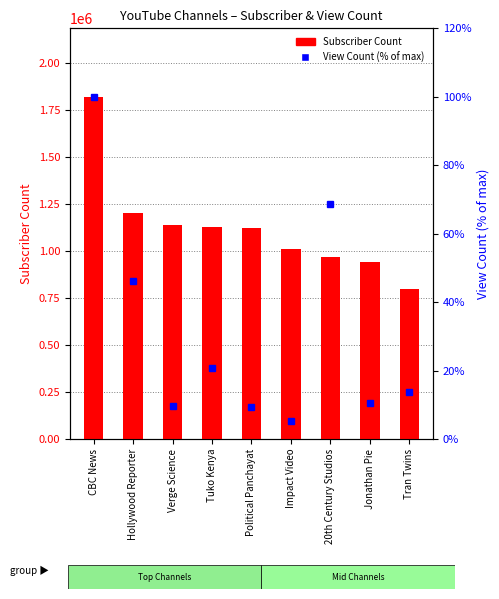

Which series has the largest total across all categories?

Subscriber Count